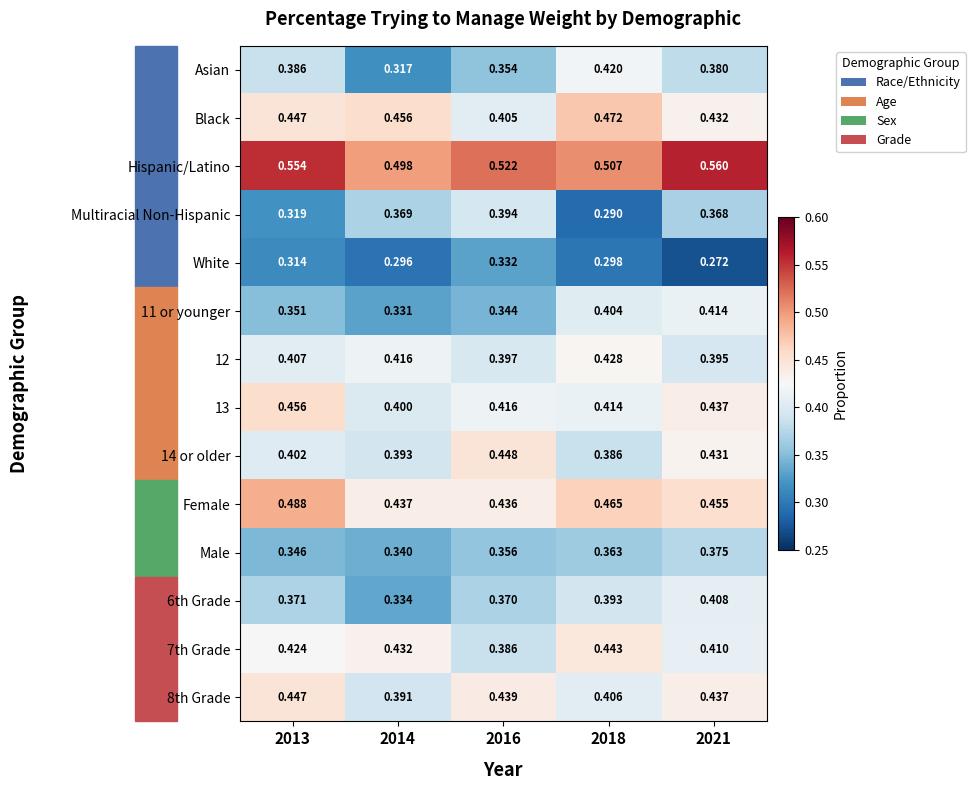

Which series has the largest total across all categories?

Hispanic/Latino